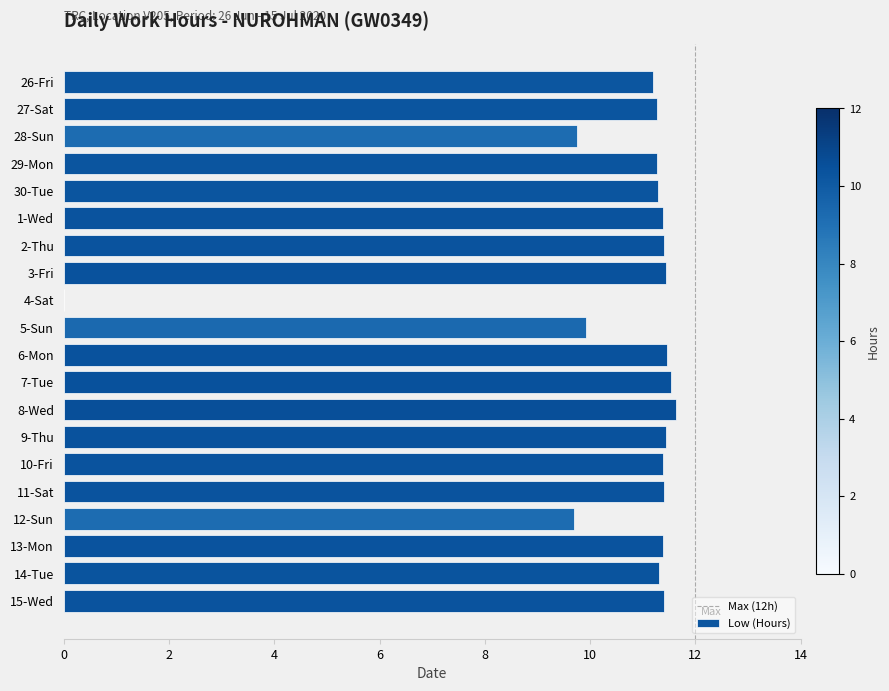

What is the sum of the values at 10-Fri and 11-Sat?

22.8